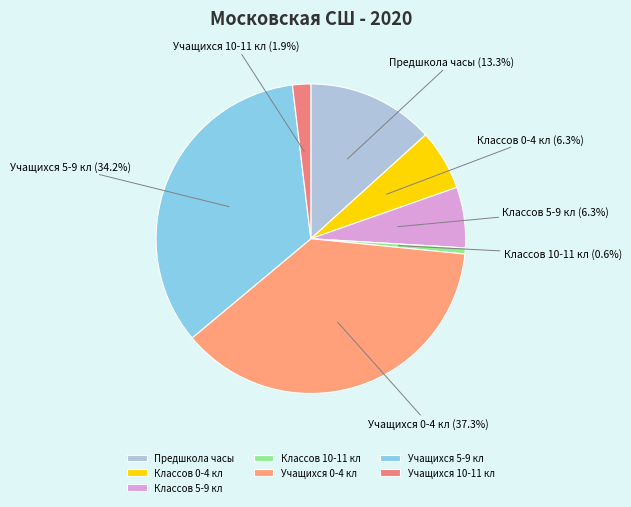

Does any single category account for the majority?

No